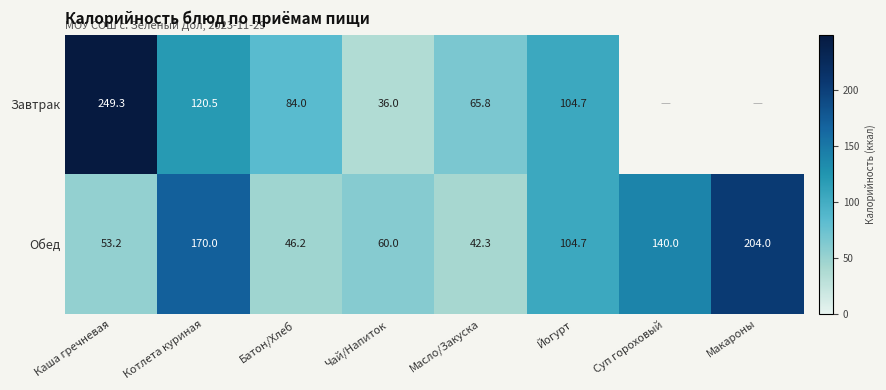

What is the sum of the Обед values at Каша гречневая and Суп гороховый?

193.2